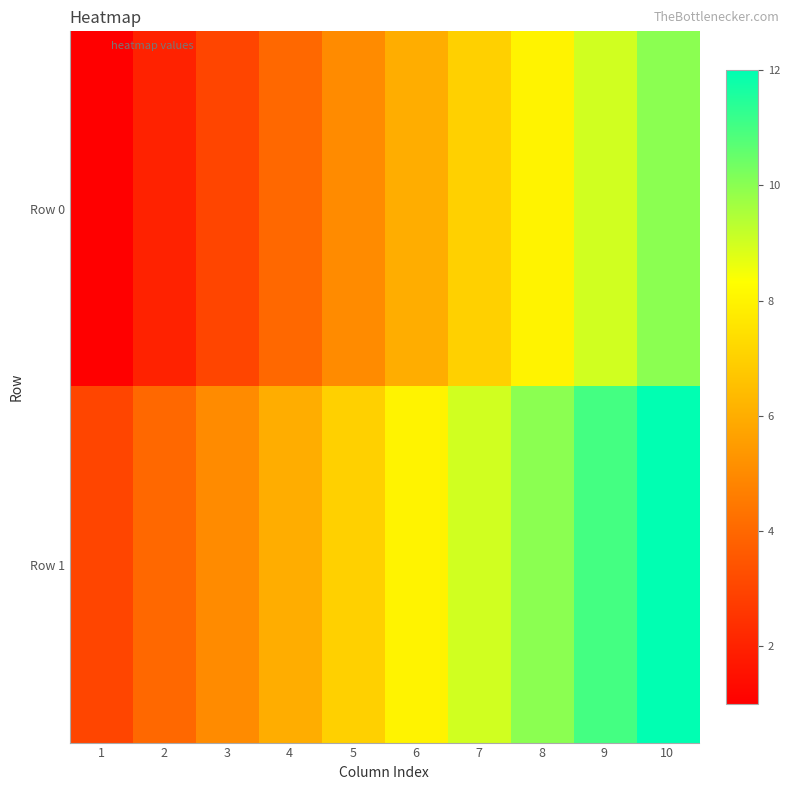

Reading left to right, transcribe all the data shown in this chart.

Row 0: 1=1	2=2	3=3	4=4	5=5	6=6	7=7	8=8	9=9	10=10
Row 1: 1=3	2=4	3=5	4=6	5=7	6=8	7=9	8=10	9=11	10=12